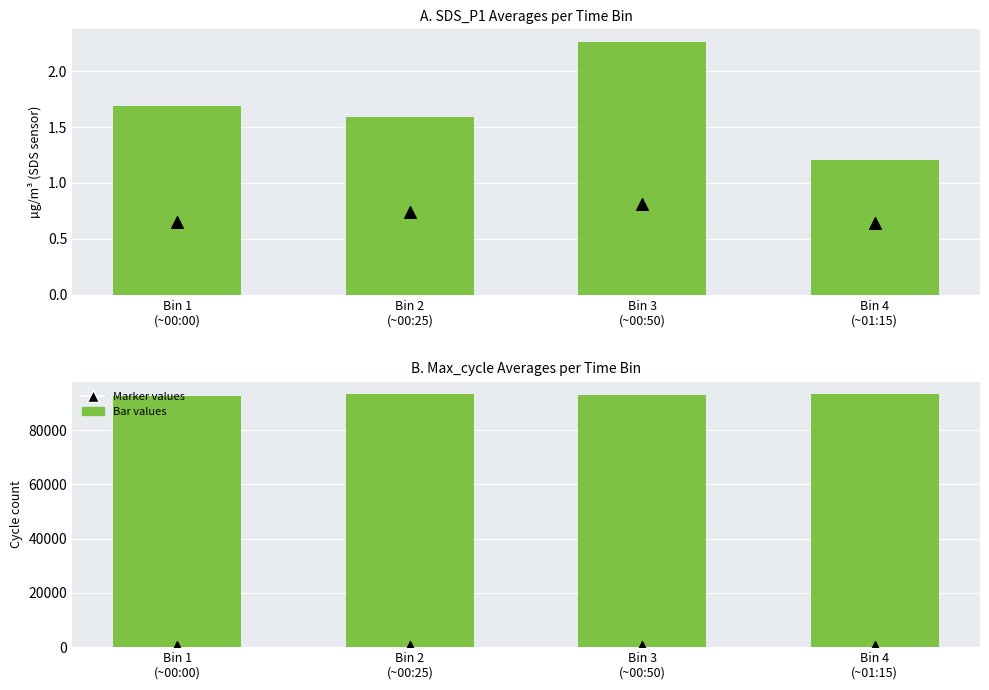

At which category is the sum across all series the highest?

Bin 4
(~01:15)